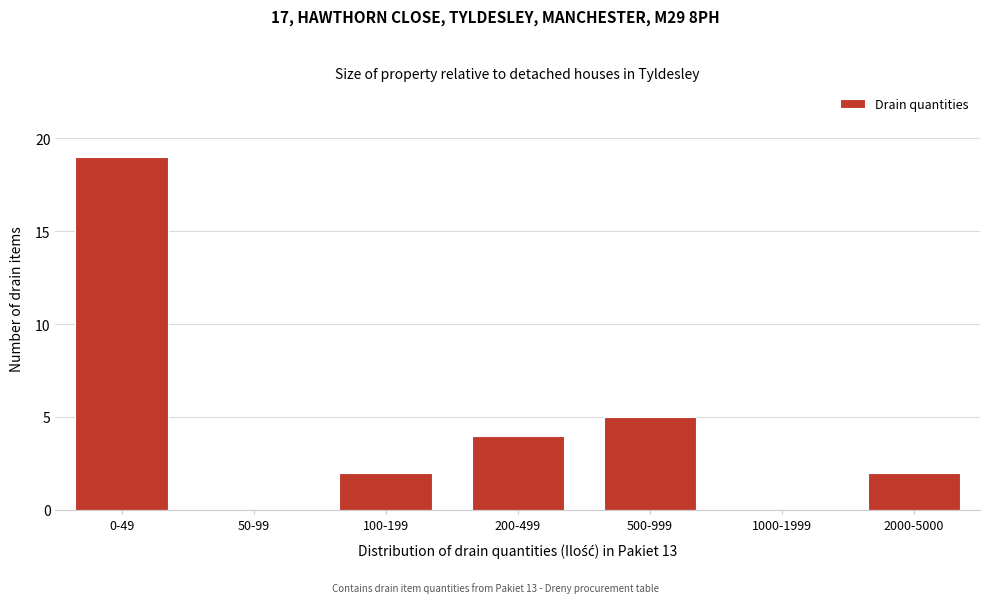

Reading left to right, list all the values displayed in this chart.

0-49=19	50-99=0	100-199=2	200-499=4	500-999=5	1000-1999=0	2000-5000=2